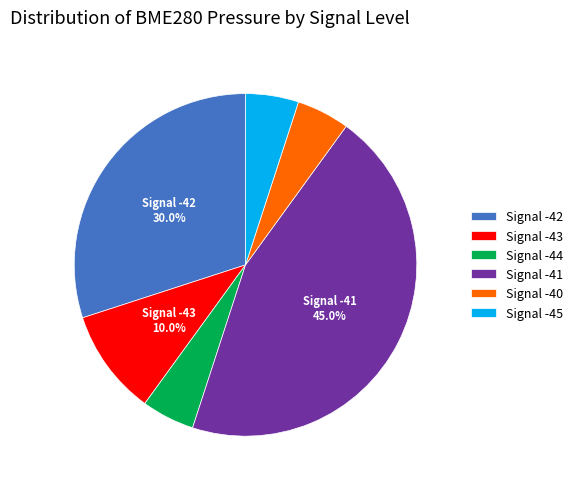

Count the number of slices in the pie.

6